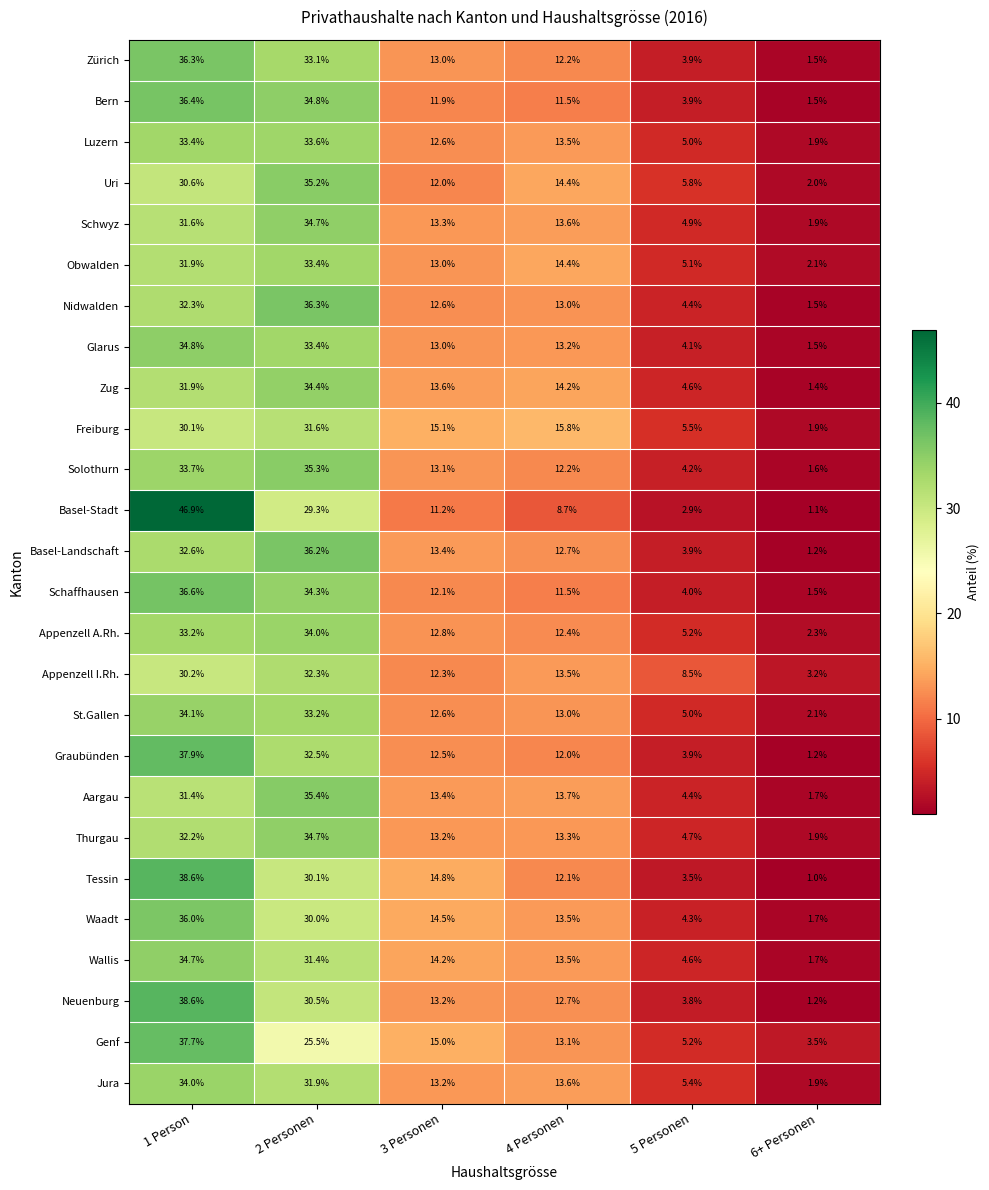

Which series changed the most between 2 Personen and 4 Personen?

Basel-Landschaft